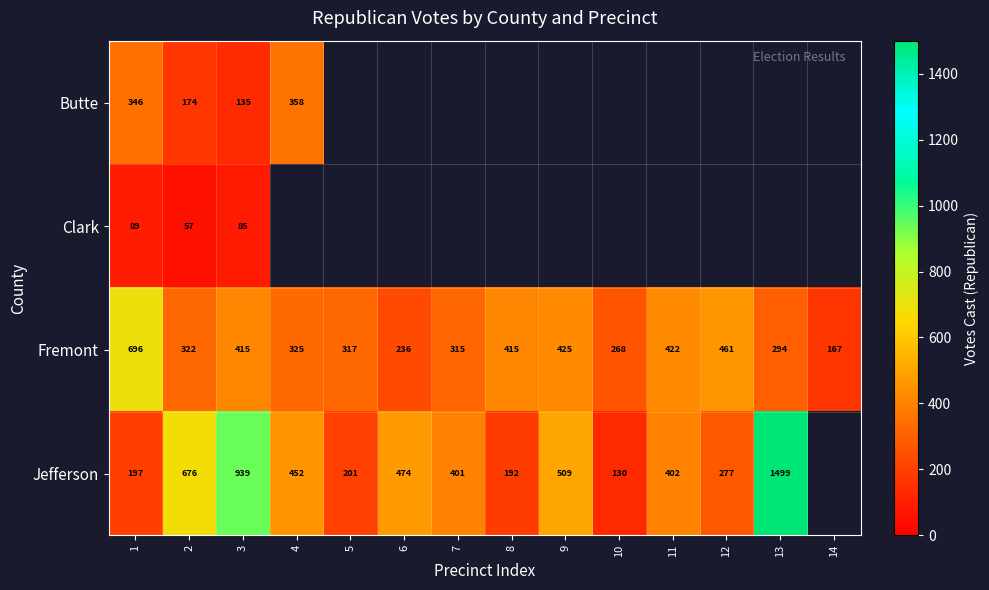

Rank the series at 3 from lowest to highest value.

Clark, Butte, Fremont, Jefferson